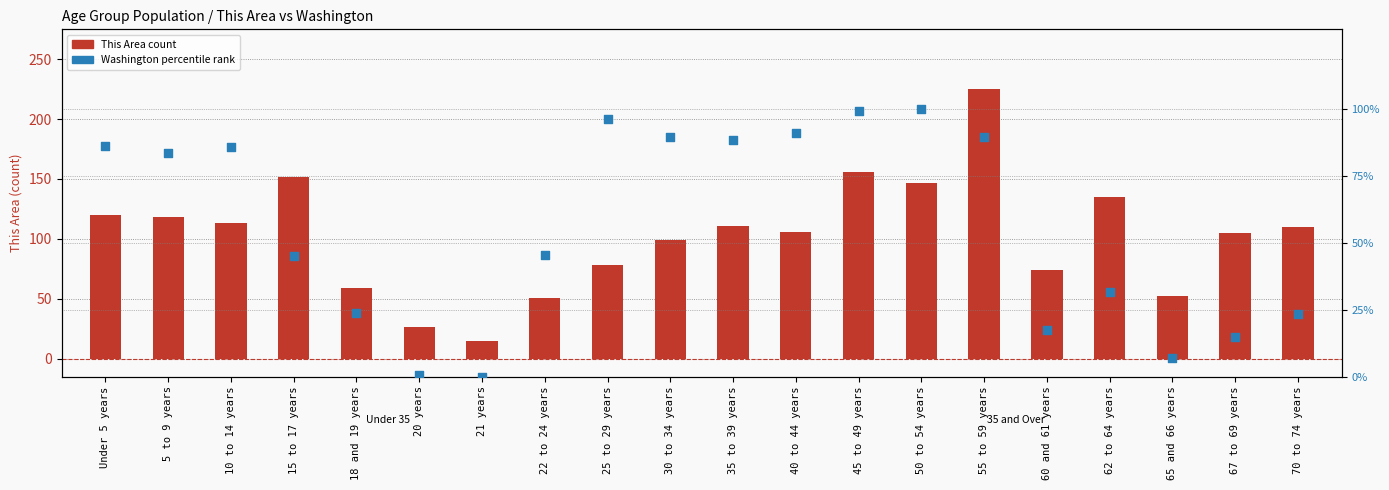

Which series contains the lowest Y value?

Washington (percentile rank)